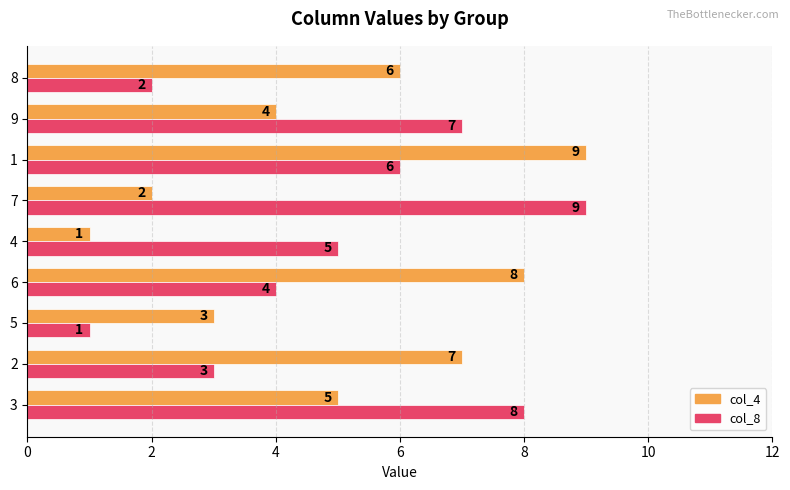

What is the minimum value for col_8?

1